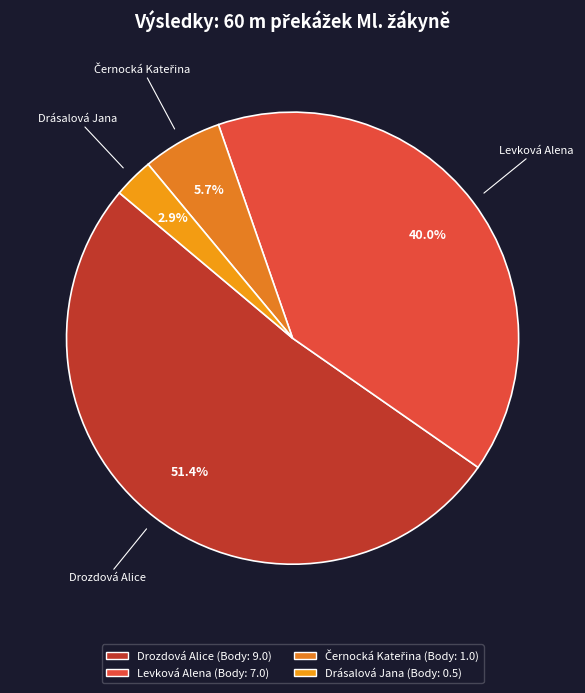

Which slice is the largest?

Drozdová Alice